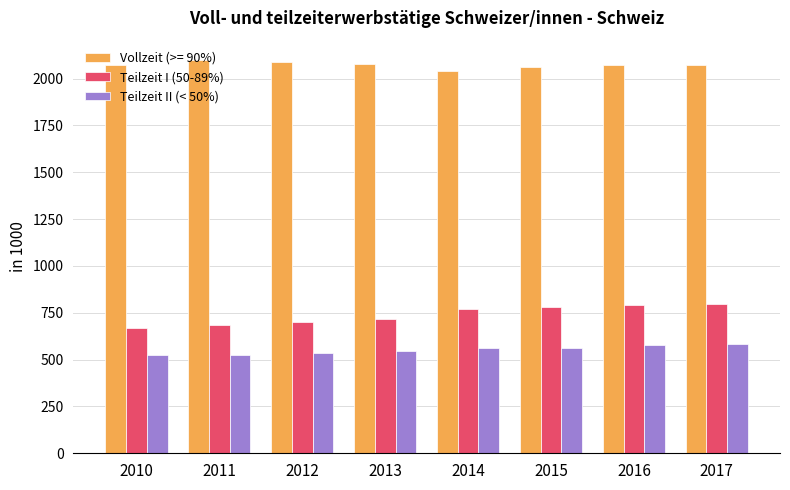

What is the difference between the highest and lowest values at 2016?

1497.8